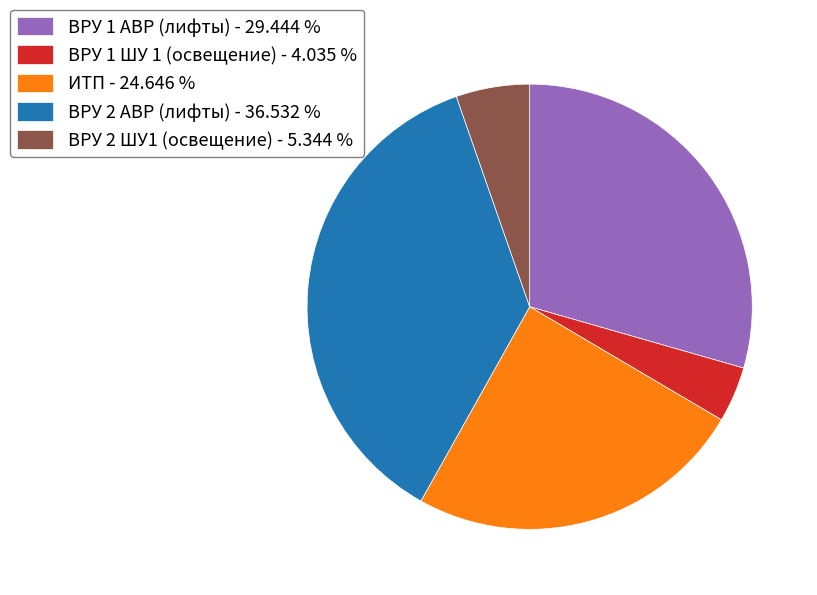

What is the ratio of the value at ИТП to the value at ВРУ 2 ШУ1 (освещение)?

4.6